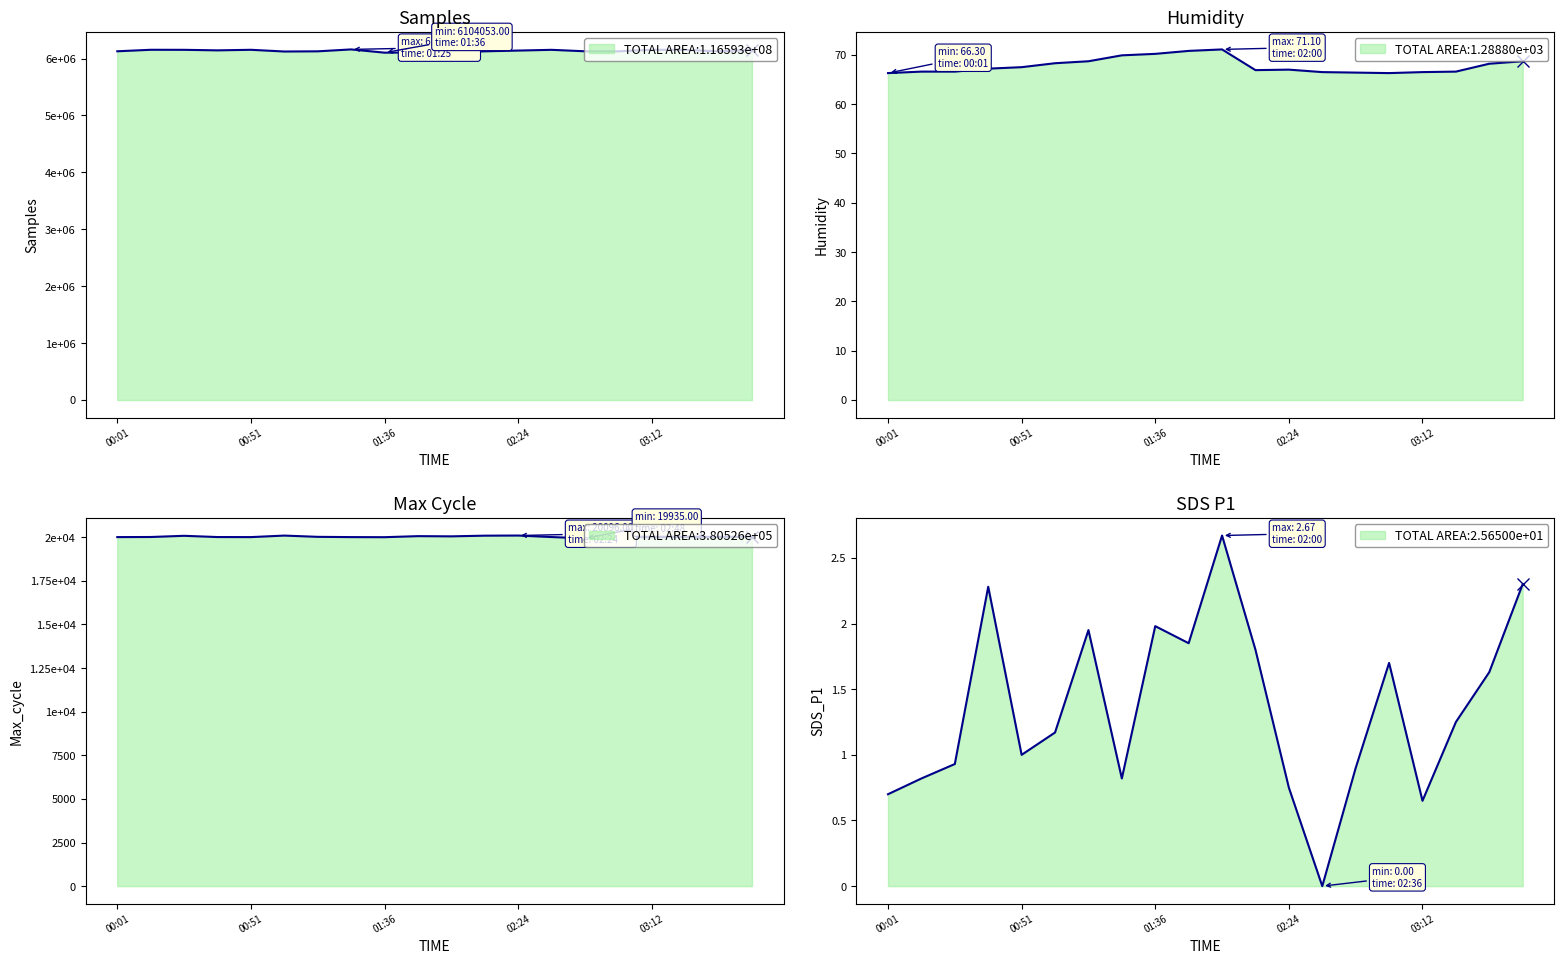

At which category does Humidity reach its first local valley?

02:12